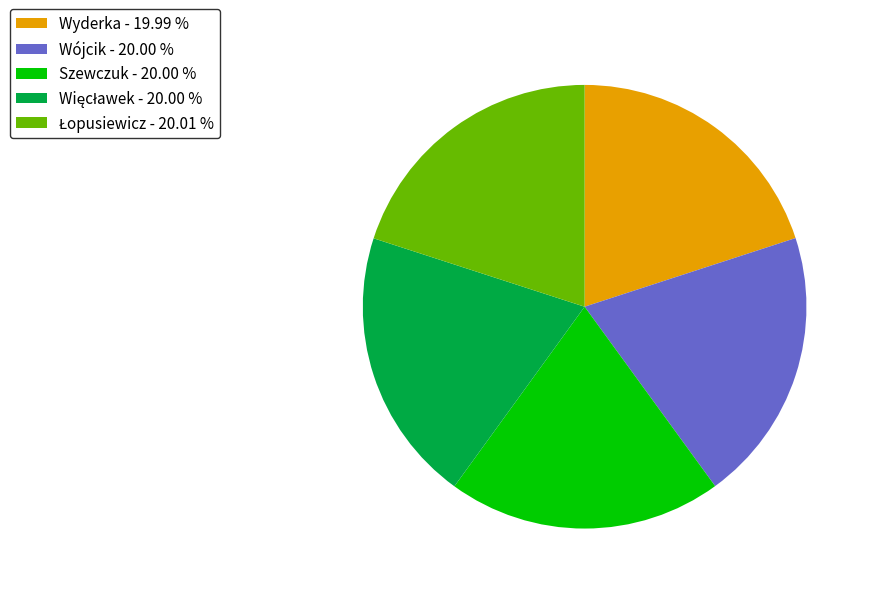

Approximately how many times larger is the value at Szewczuk - 20.00 % compared to Wójcik - 20.00 %?

1.0